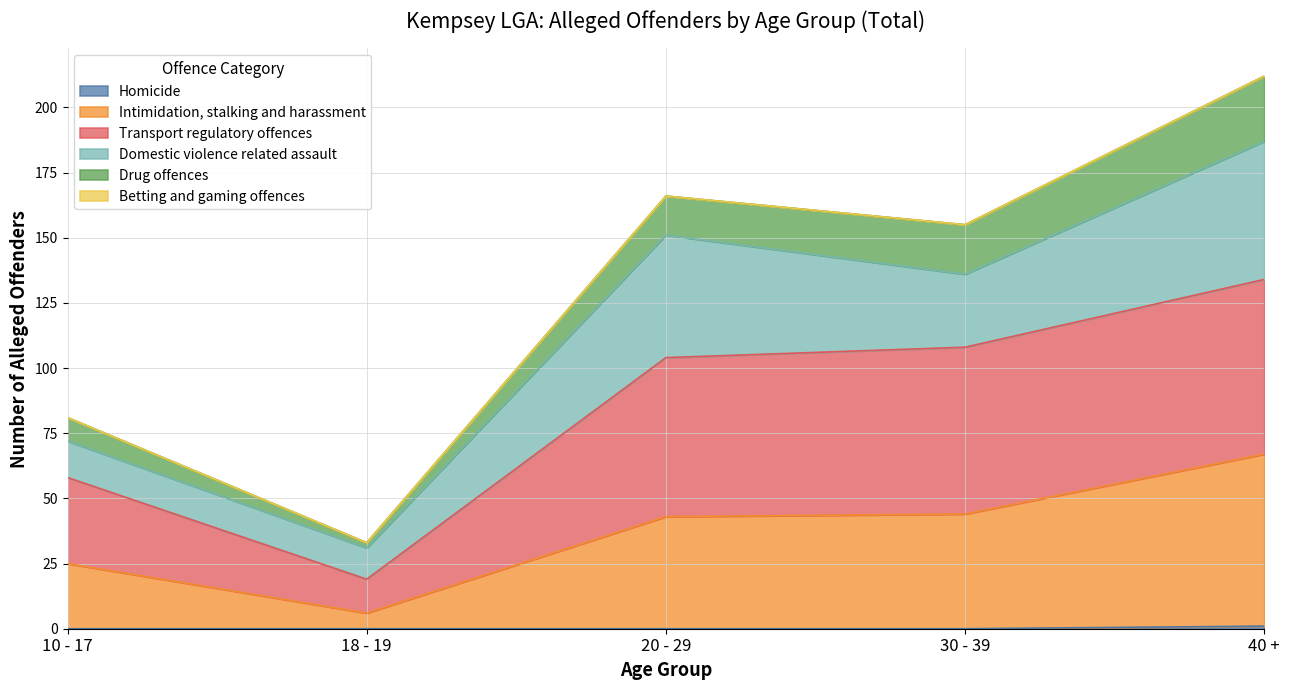

True or false: Transport regulatory offences and Homicide intersect in this chart.

False